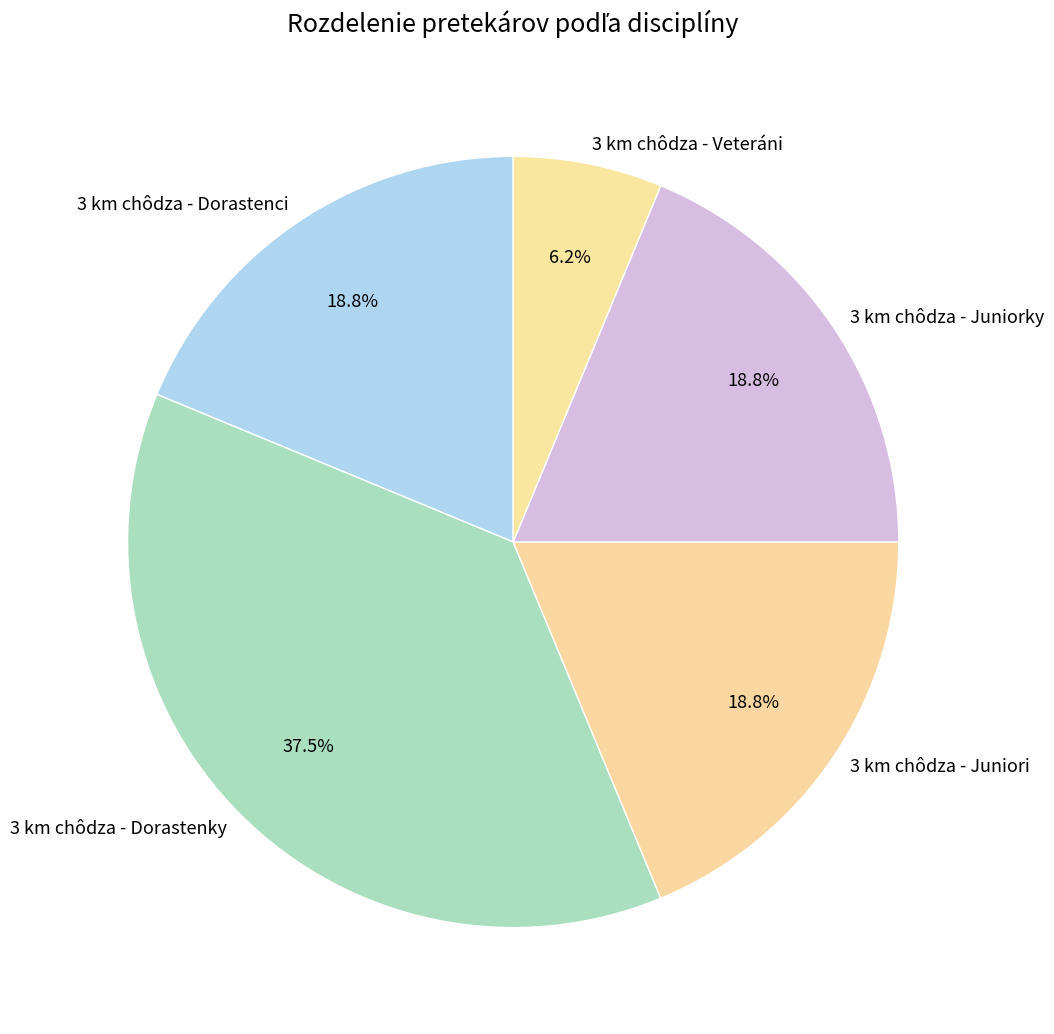

To the nearest percent, what is the combined percentage of 3 km chôdza - Dorastenky and 3 km chôdza - Veteráni?

44%